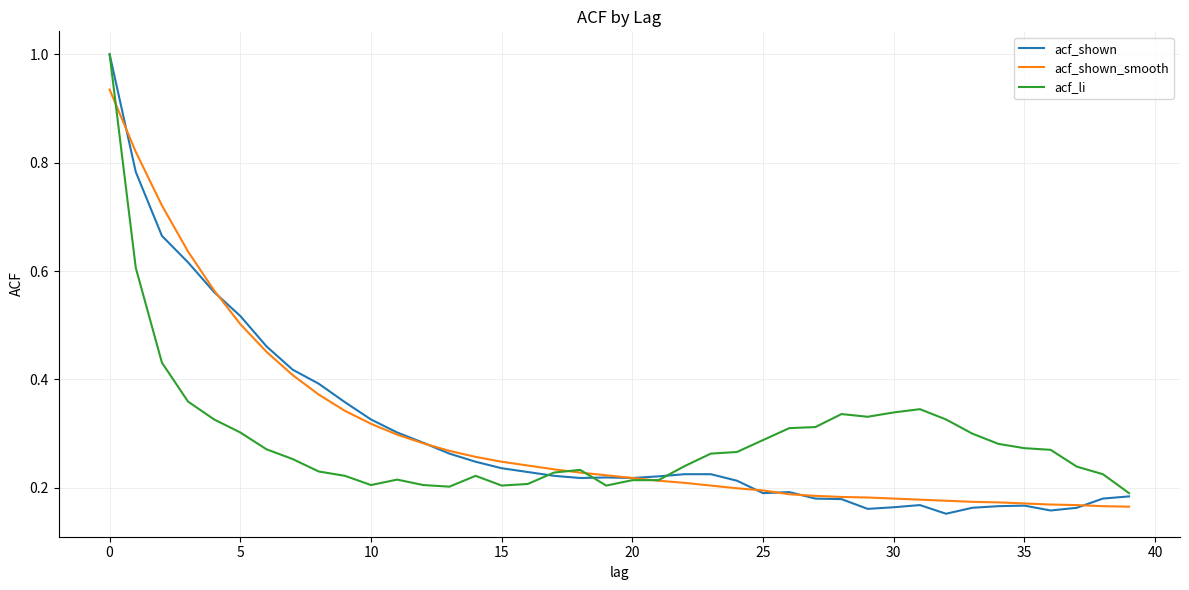

Which series has the widest spread of values?

acf_shown